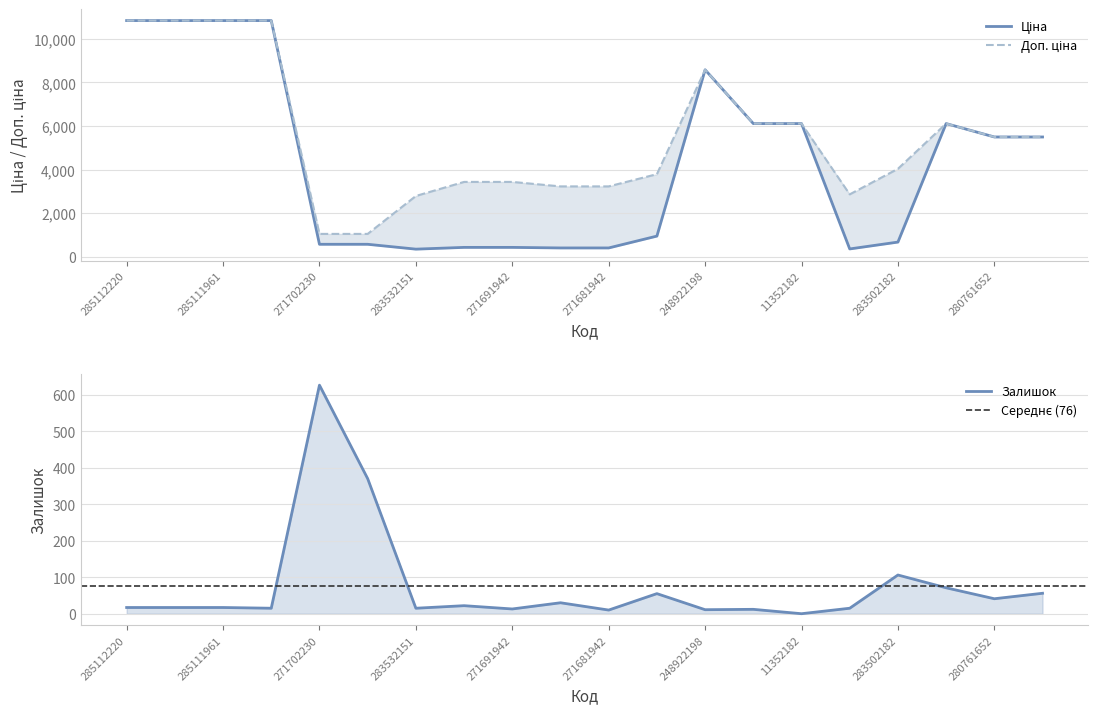

Which series has the largest total across all categories?

Доп. ціна